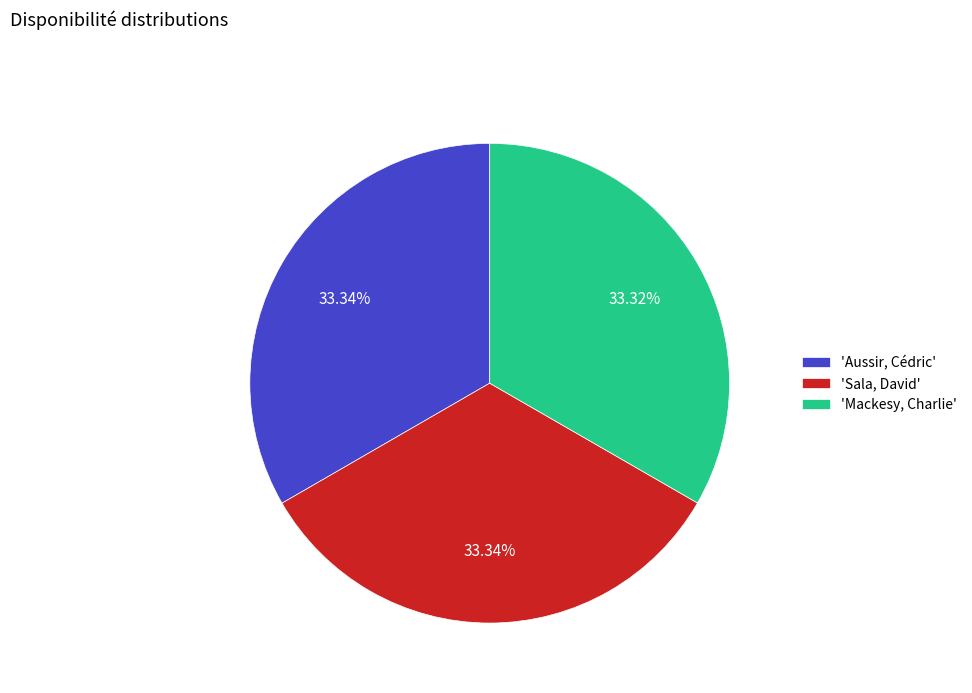

Count the number of slices in the pie.

3